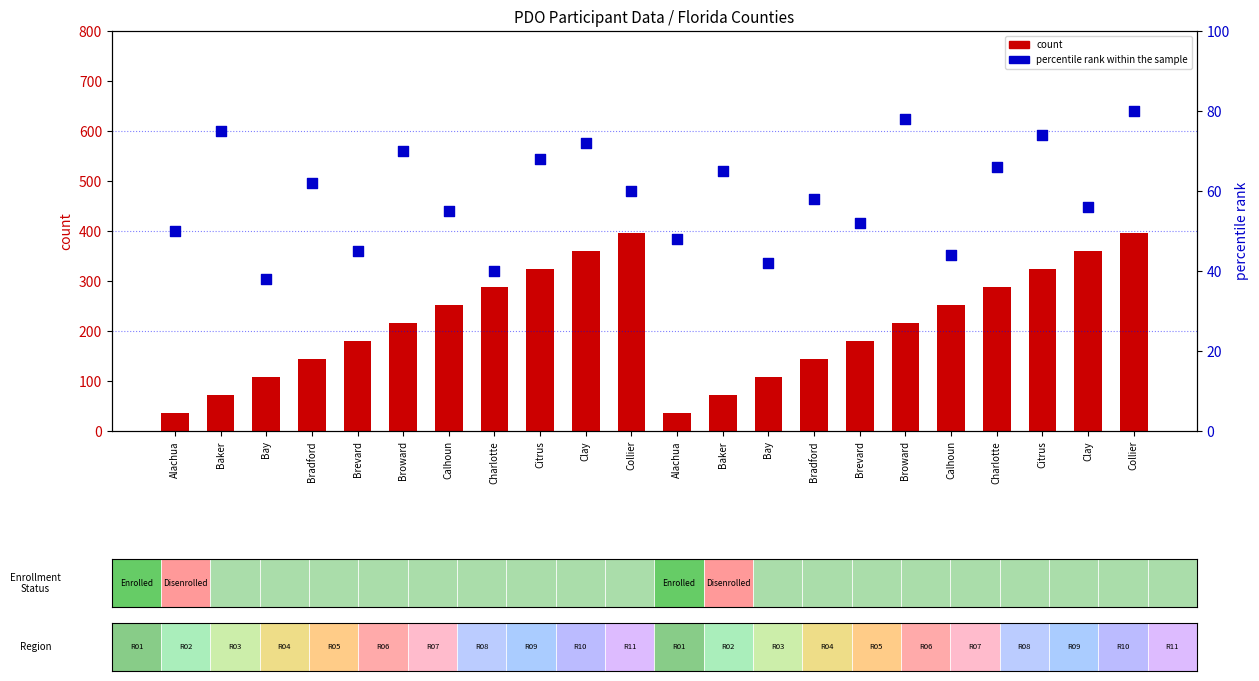

Which series contains the lowest Y value?

count